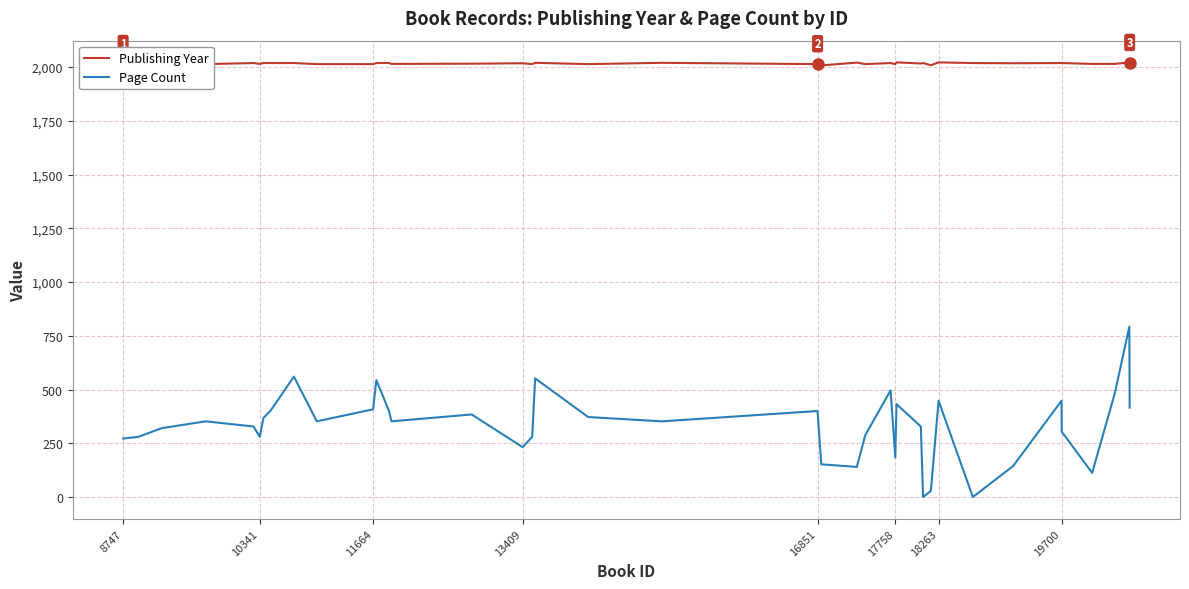

What is the maximum value for Publishing Year?

2022